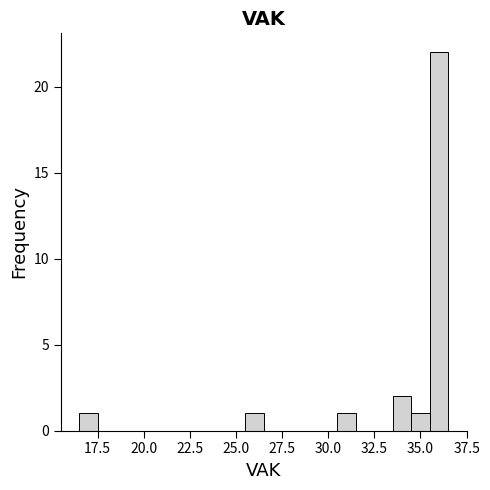

Around what value on the x-axis is the tallest bar? Give the approximate position of its centre, as read against the axis.

36.0